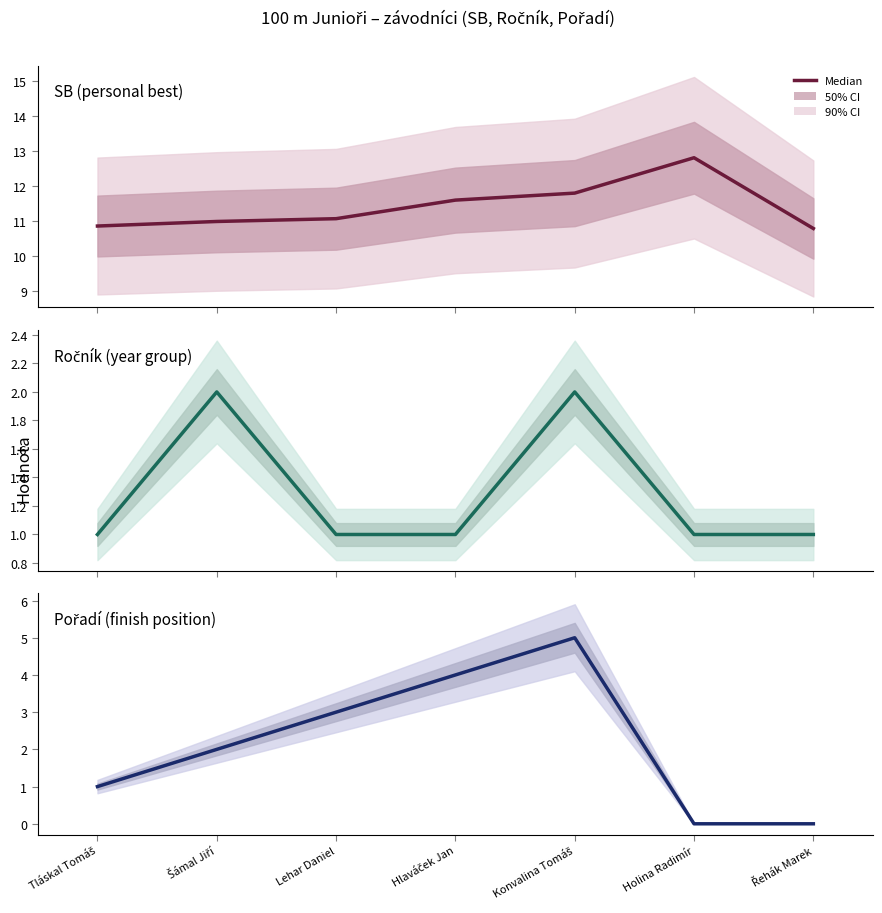

List the series in order of their peak value, lowest first.

Ročník (year group), Pořadí (finish position), SB (personal best)